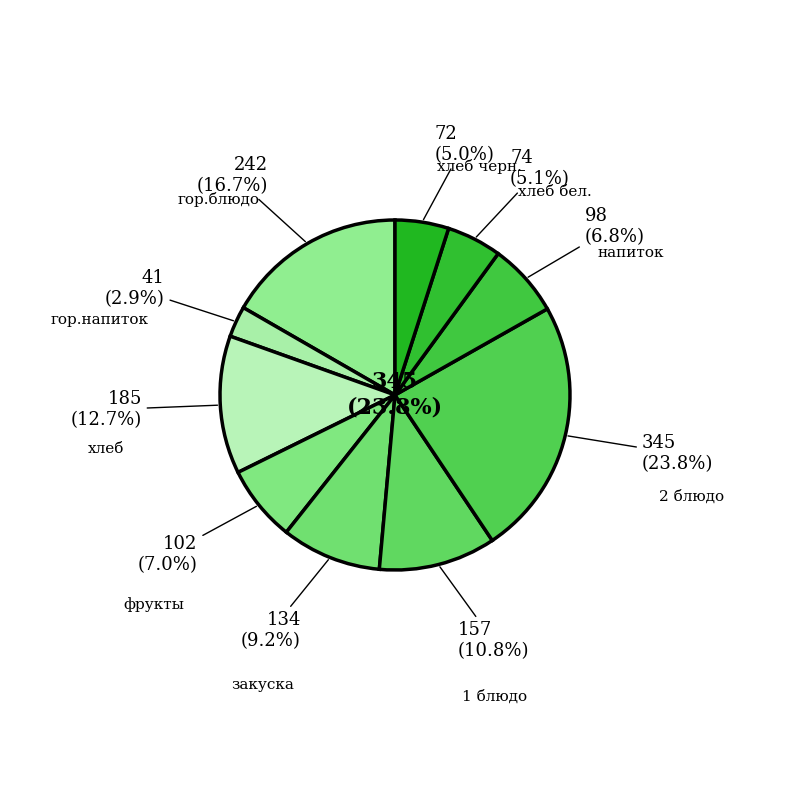

Is there any slice that represents more than half of the pie?

No